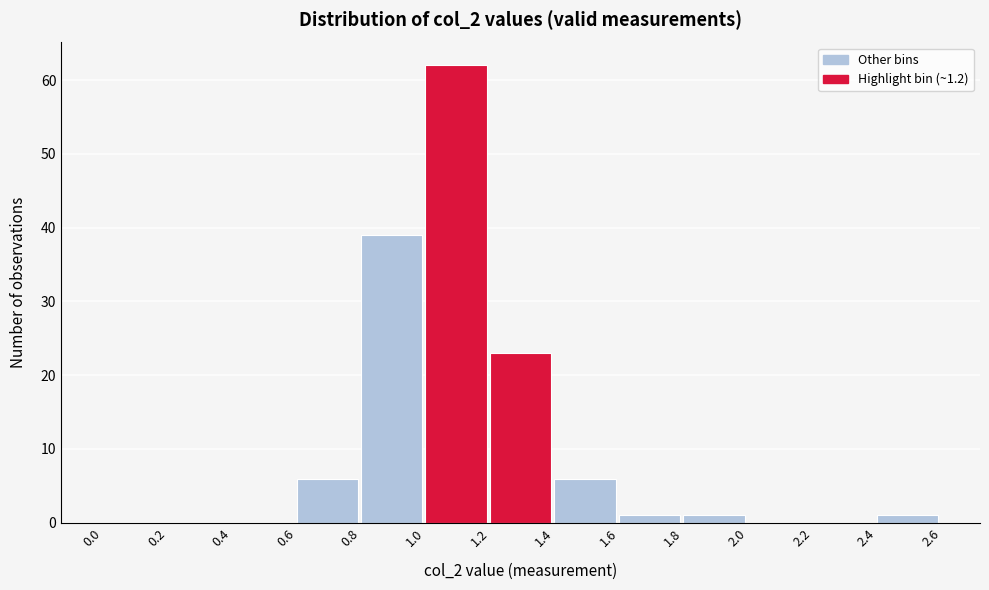

Which range on the x-axis has the tallest bar?

1.0 to 1.2